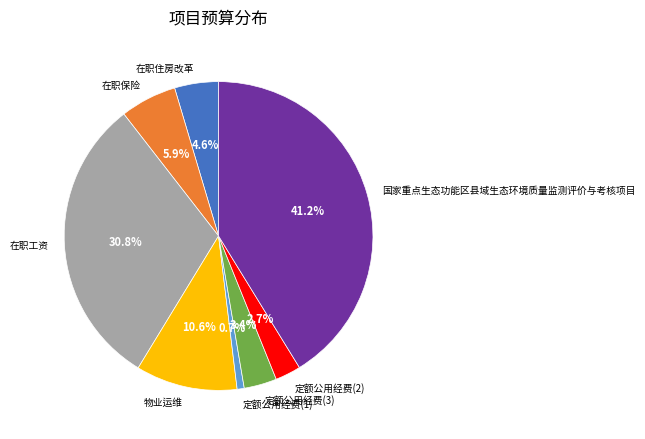

Is it true that 定额公用经费(2) is 3% of the pie?

True